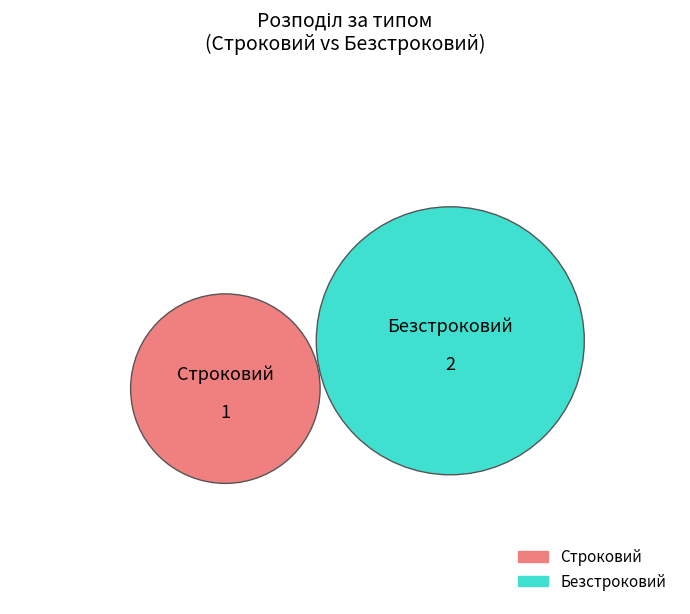

Does Строковий represent more than half of the total?

No